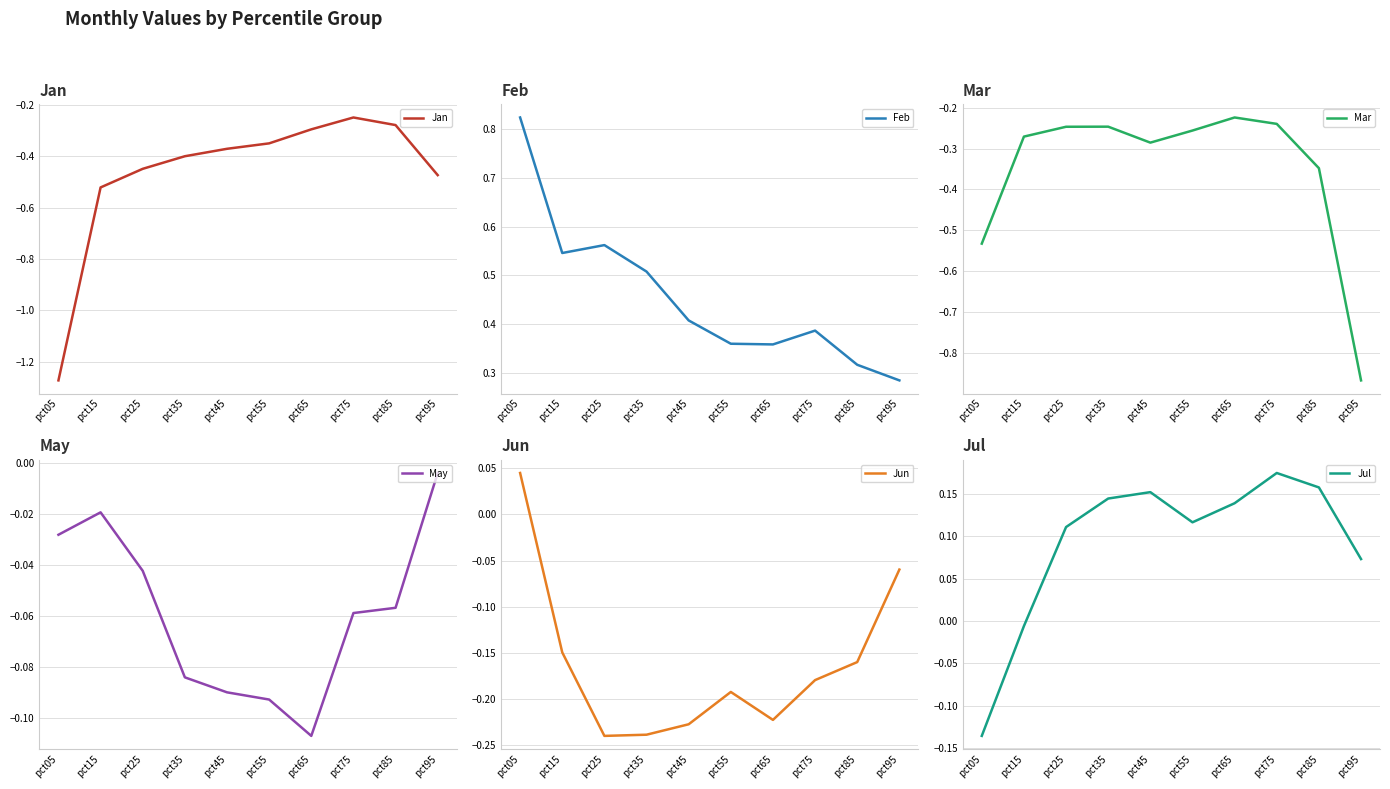

Reading left to right, transcribe all the data shown in this chart.

Jan: pct05=-1.3	pct15=-0.5	pct25=-0.4	pct35=-0.4	pct45=-0.4	pct55=-0.4	pct65=-0.3	pct75=-0.2	pct85=-0.3	pct95=-0.5
Feb: pct05=0.8	pct15=0.5	pct25=0.6	pct35=0.5	pct45=0.4	pct55=0.4	pct65=0.4	pct75=0.4	pct85=0.3	pct95=0.3
Mar: pct05=-0.5	pct15=-0.3	pct25=-0.2	pct35=-0.2	pct45=-0.3	pct55=-0.3	pct65=-0.2	pct75=-0.2	pct85=-0.3	pct95=-0.9
May: pct05=-0.0	pct15=-0.0	pct25=-0.0	pct35=-0.1	pct45=-0.1	pct55=-0.1	pct65=-0.1	pct75=-0.1	pct85=-0.1	pct95=-0.0
Jun: pct05=0.0	pct15=-0.1	pct25=-0.2	pct35=-0.2	pct45=-0.2	pct55=-0.2	pct65=-0.2	pct75=-0.2	pct85=-0.2	pct95=-0.1
Jul: pct05=-0.1	pct15=-0.0	pct25=0.1	pct35=0.1	pct45=0.2	pct55=0.1	pct65=0.1	pct75=0.2	pct85=0.2	pct95=0.1